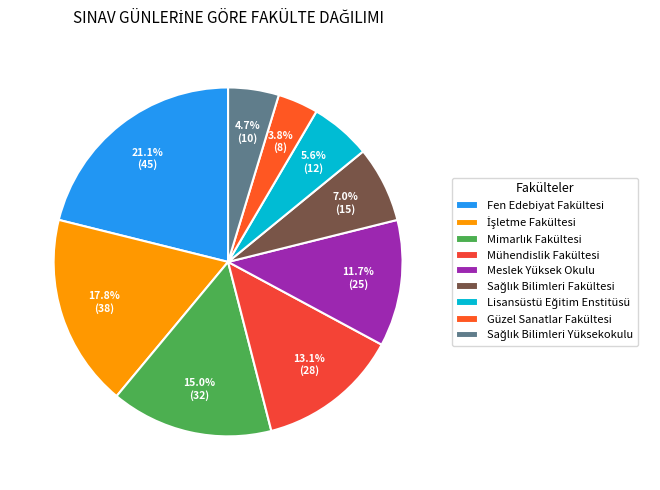

Count the number of slices in the pie.

9